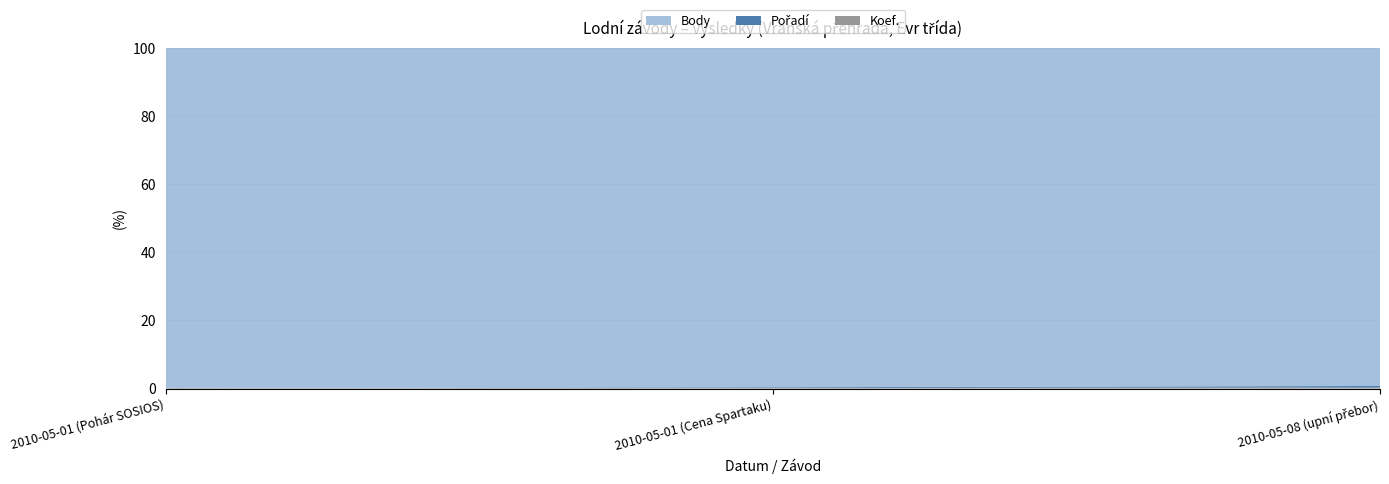

Reading left to right, list all the values displayed in this chart.

Koef.: 2	2	2
Pořadí: 1	2	3
Body: 1600	998	646